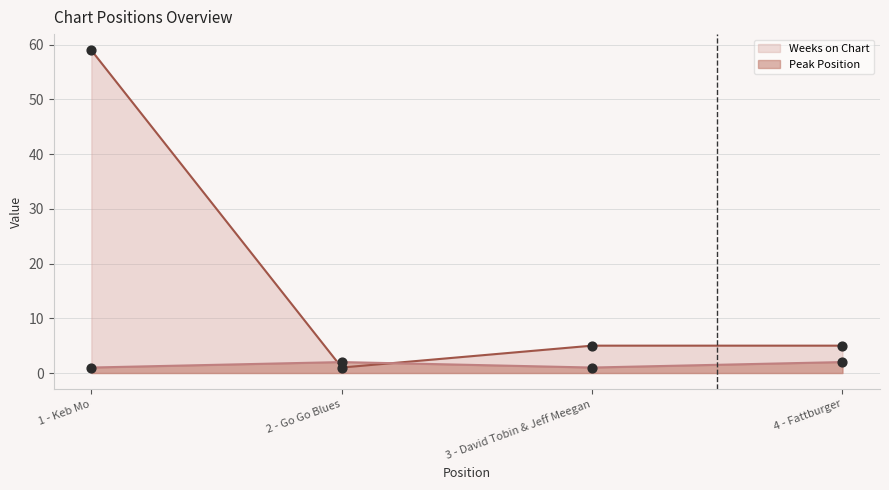

Is the value of Peak Position at 3 - David Tobin & Jeff Meegan greater than the value of Weeks on Chart at 4 - Fattburger?

No